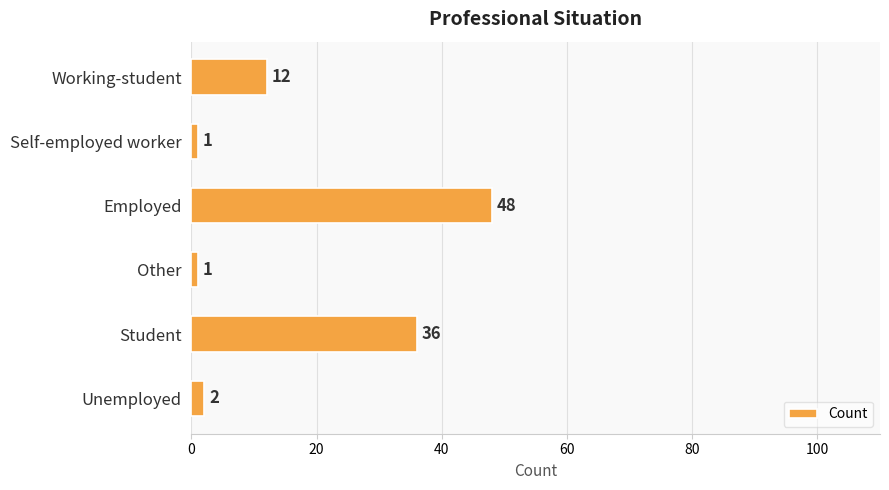

Which label corresponds to the largest value in the chart?

Employed